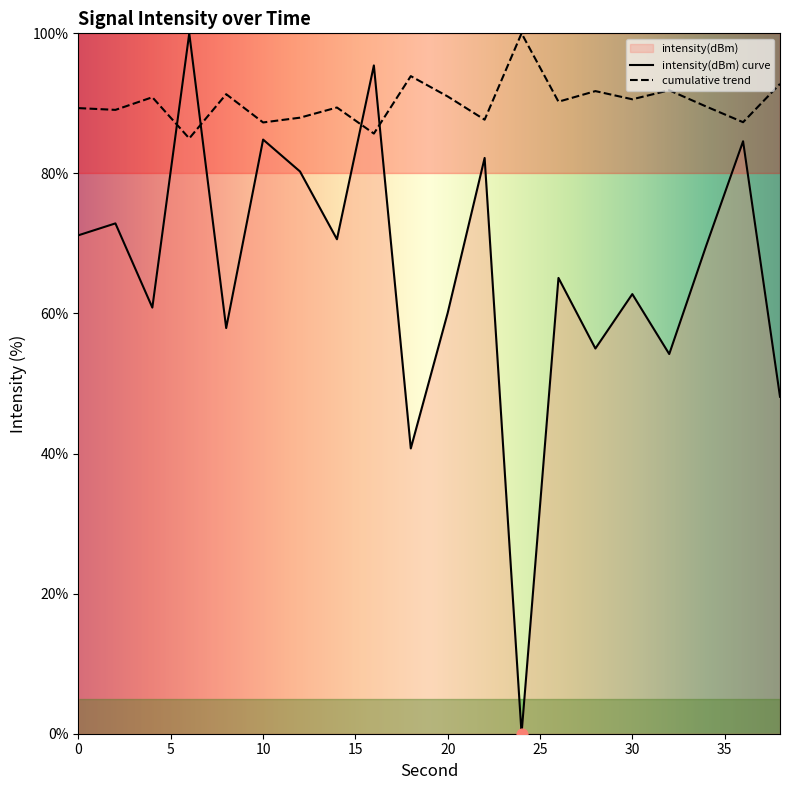

What is the ratio of the value at 0 to the value at 6?

0.7